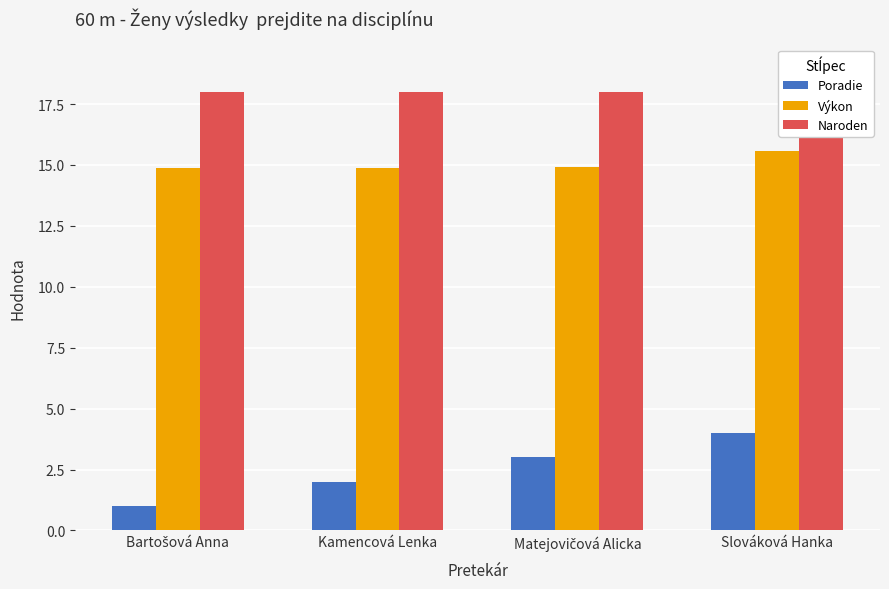

At how many categories does at least one series exceed 4?

4